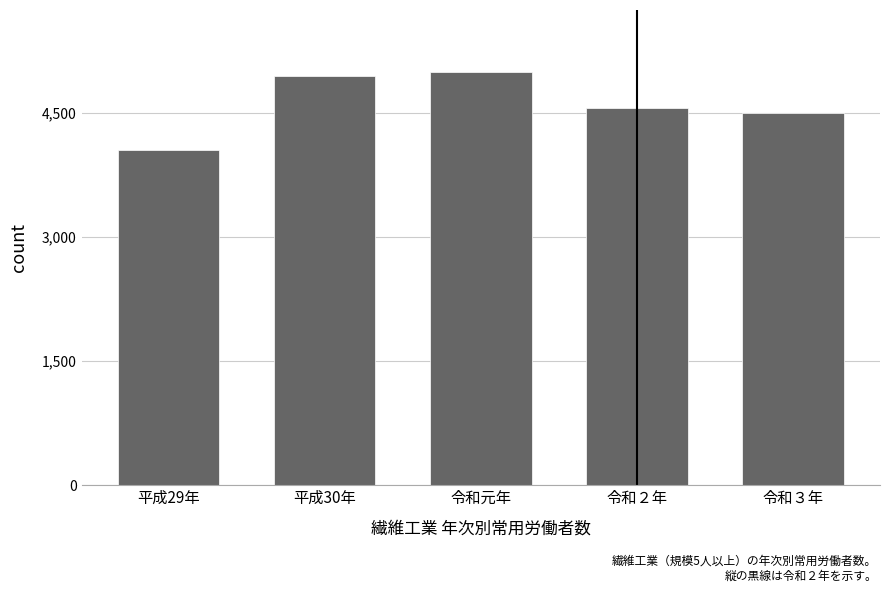

What position from the left is 平成29年?

1